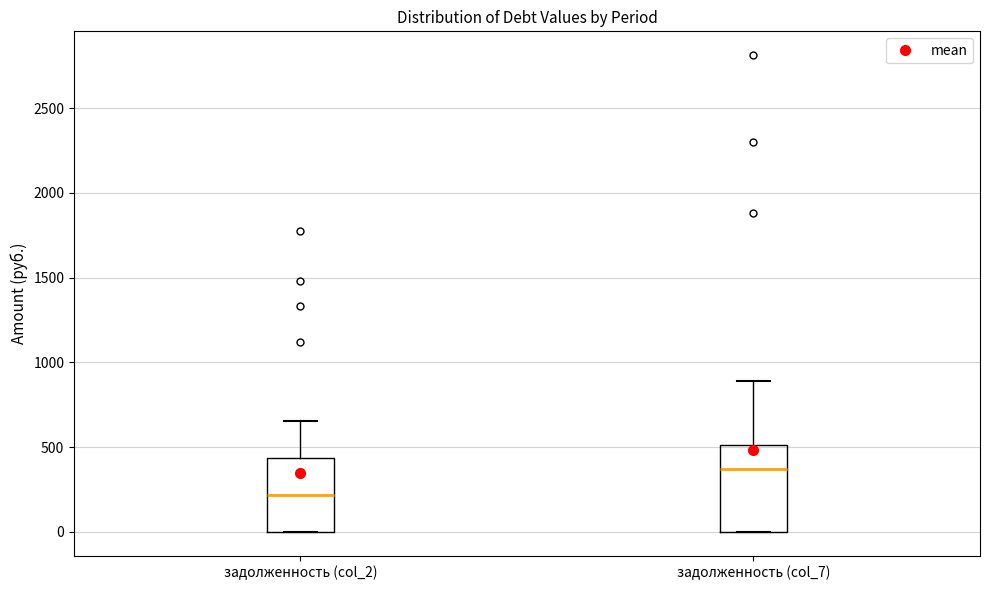

Where is the upper edge of the box for задолженность (col_2) on the y-axis? The values are not printed on the chart, so give them approximately, as read against the axis.

450